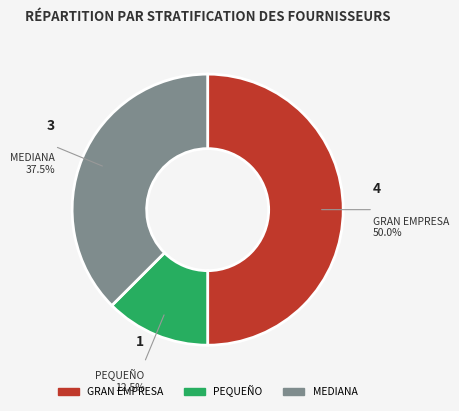

Does PEQUEÑO account for over 50% of the chart?

No